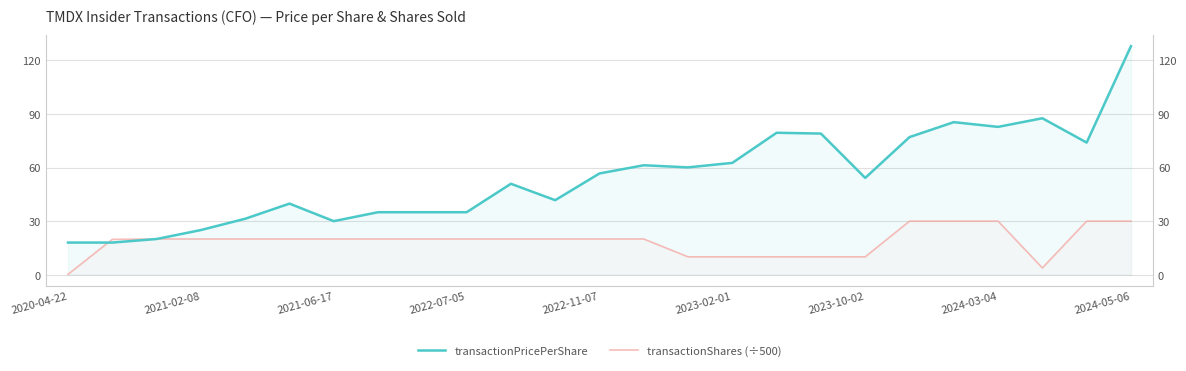

Rank the series by their maximum value, from lowest to highest.

transactionShares (÷500), transactionPricePerShare